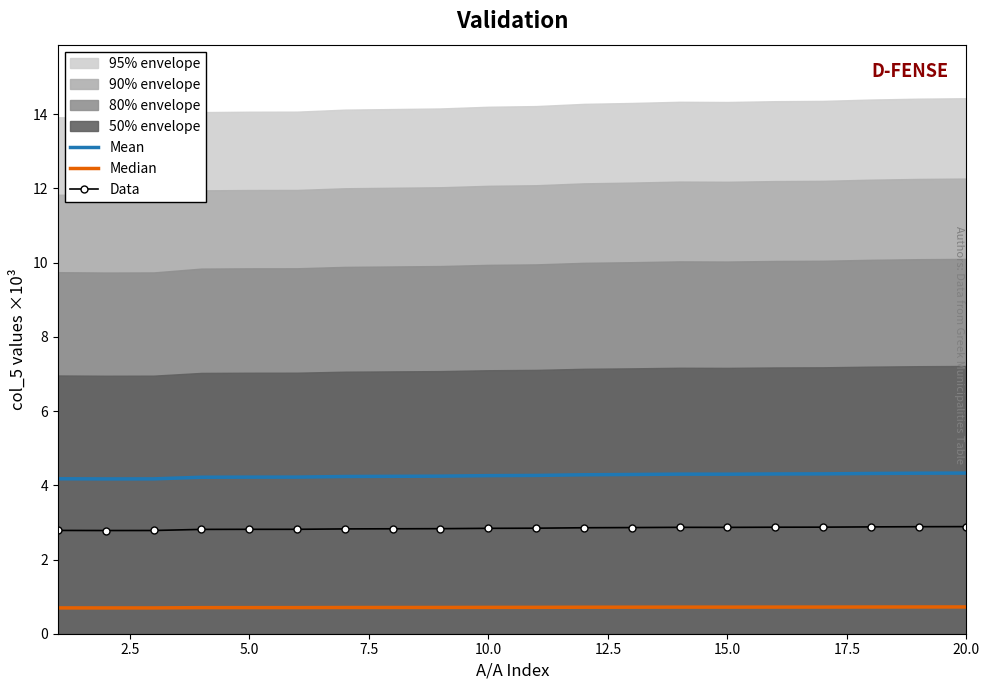

The value of Median at 15.0 is 1.2. True or false?

False